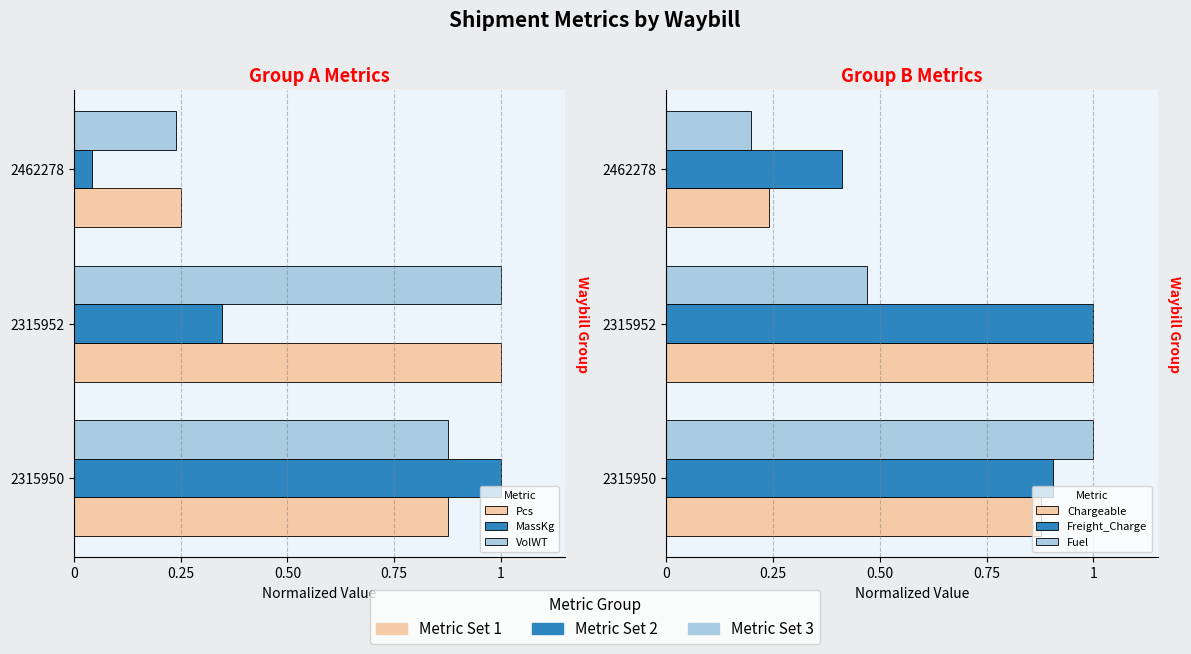

Rank the series by their maximum value, from lowest to highest.

Pcs, MassKg, VolWT, Chargeable, Freight_Charge, Fuel